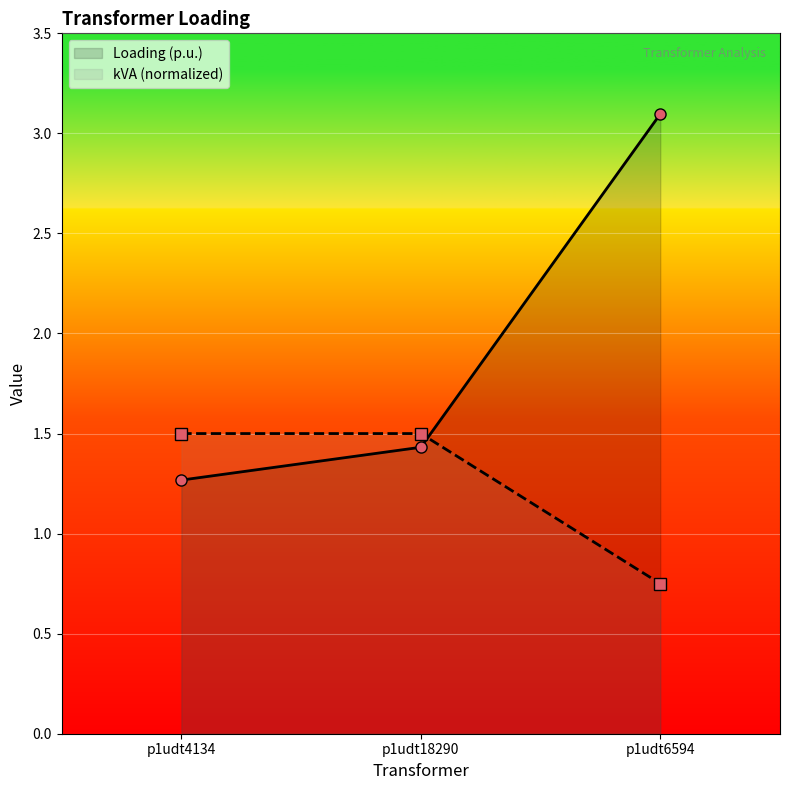

At which category does the chart reach its minimum across all series?

p1udt6594